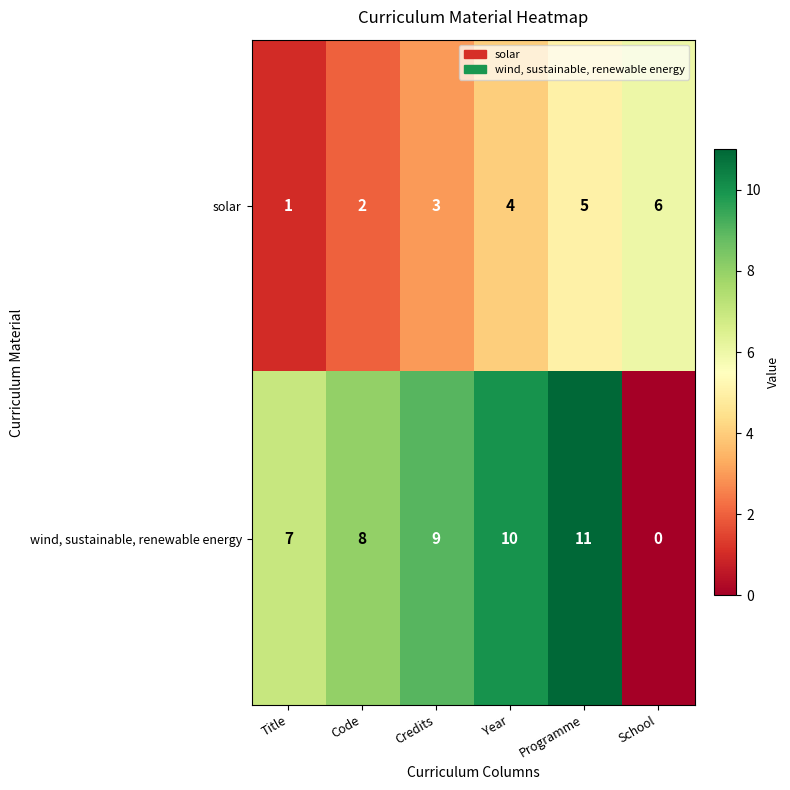

The value of wind, sustainable, renewable energy at School is 6. True or false?

False